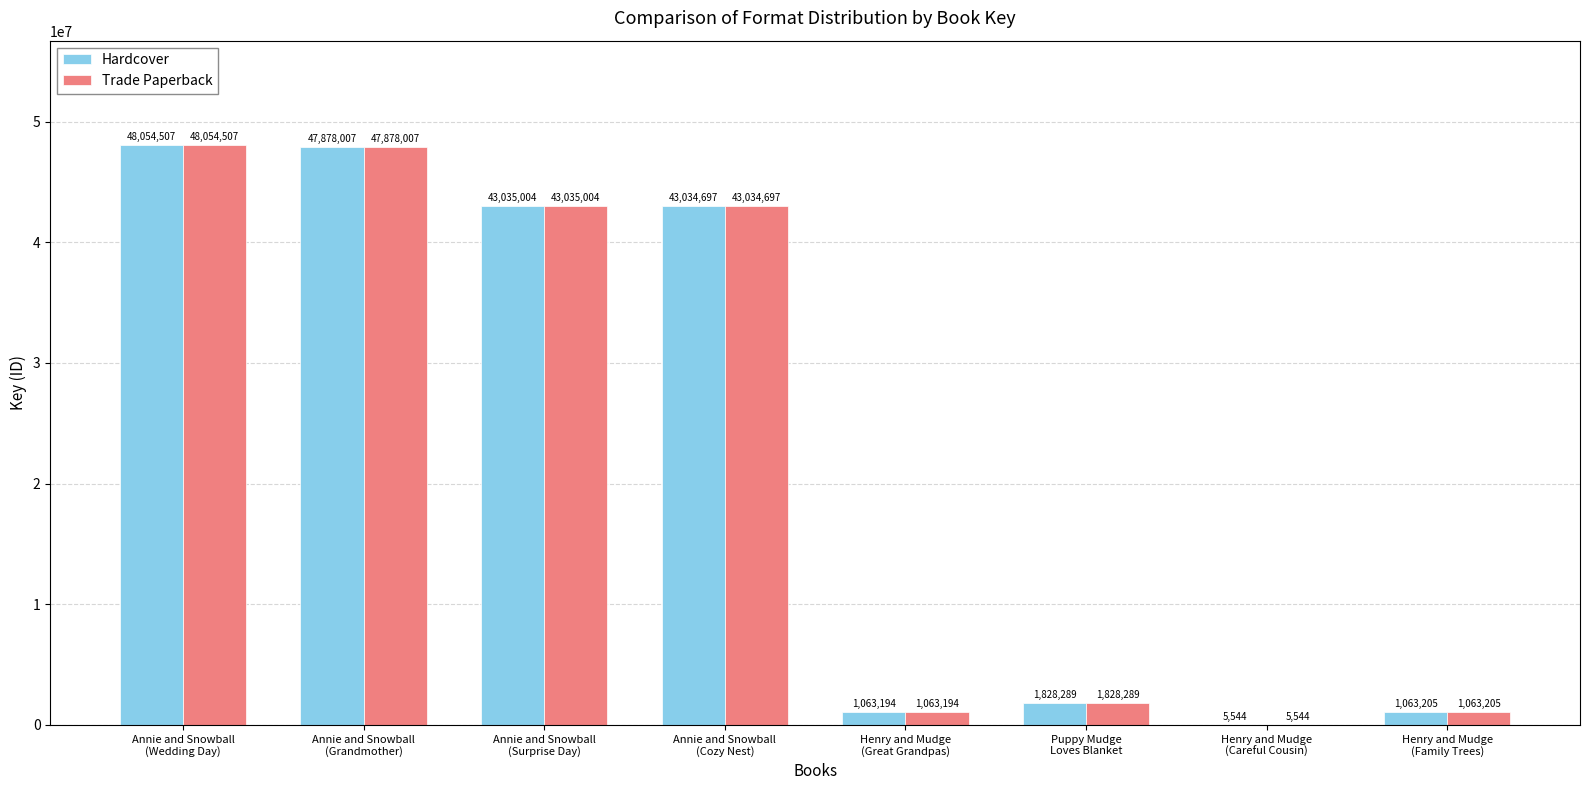

Are the bars horizontal?

No